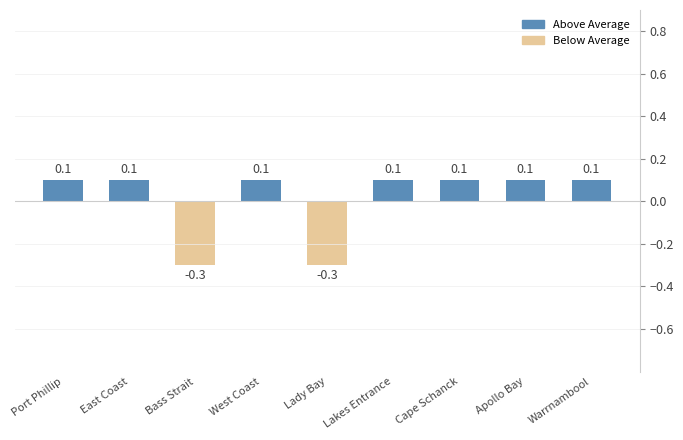

Is it true that the value at Port Phillip is 0.2?

False